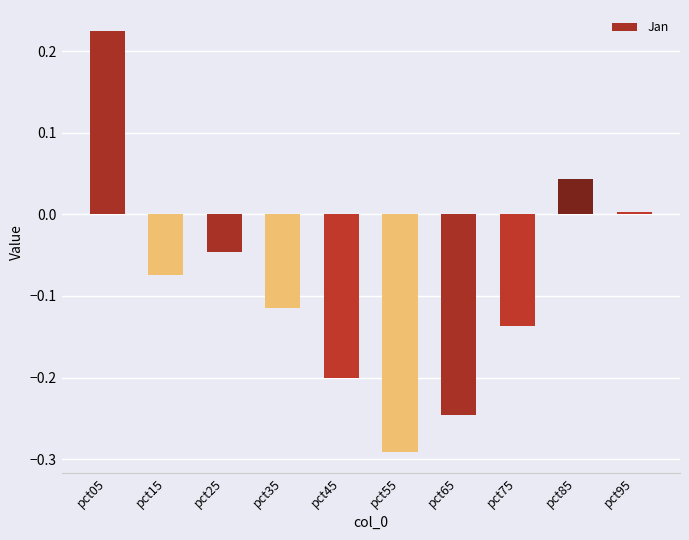

Are the bars horizontal?

No